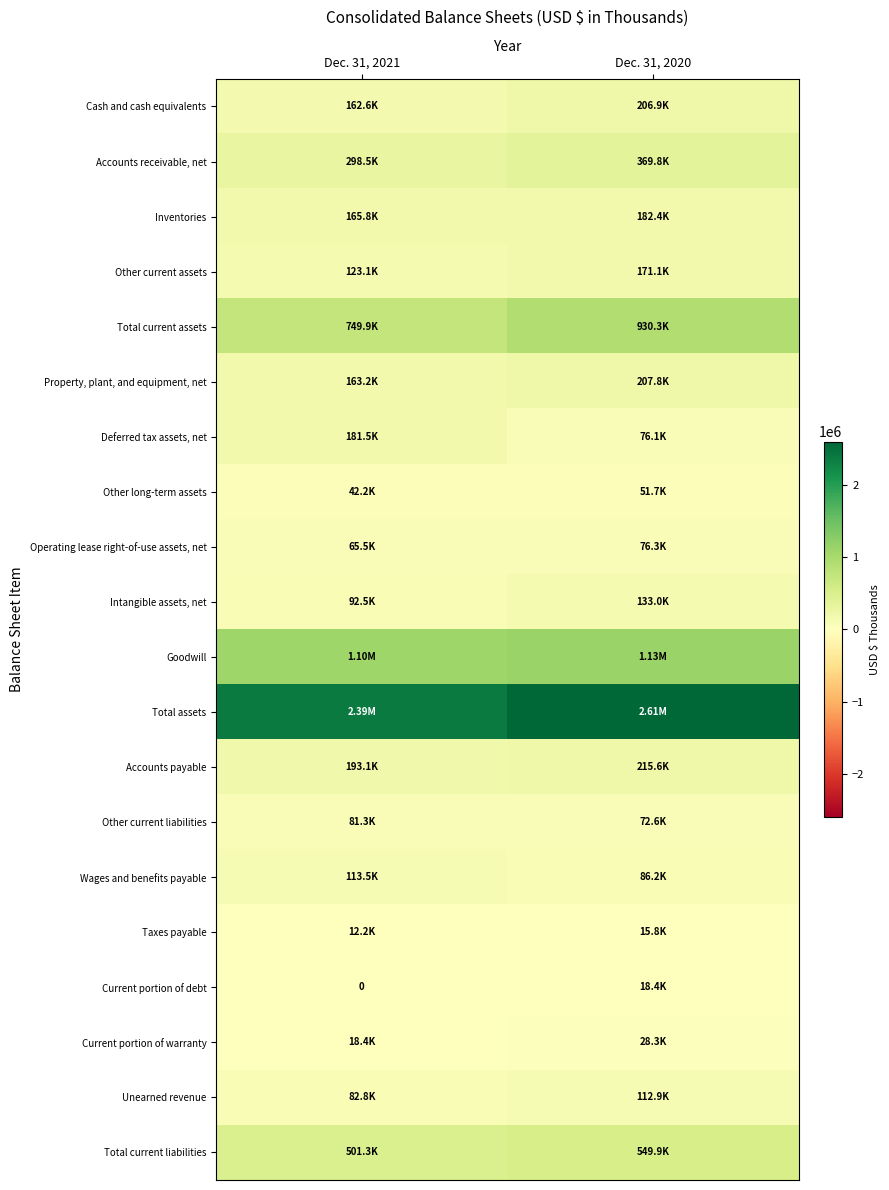

What value does the Other current assets series have at Dec. 31, 2020?

171124